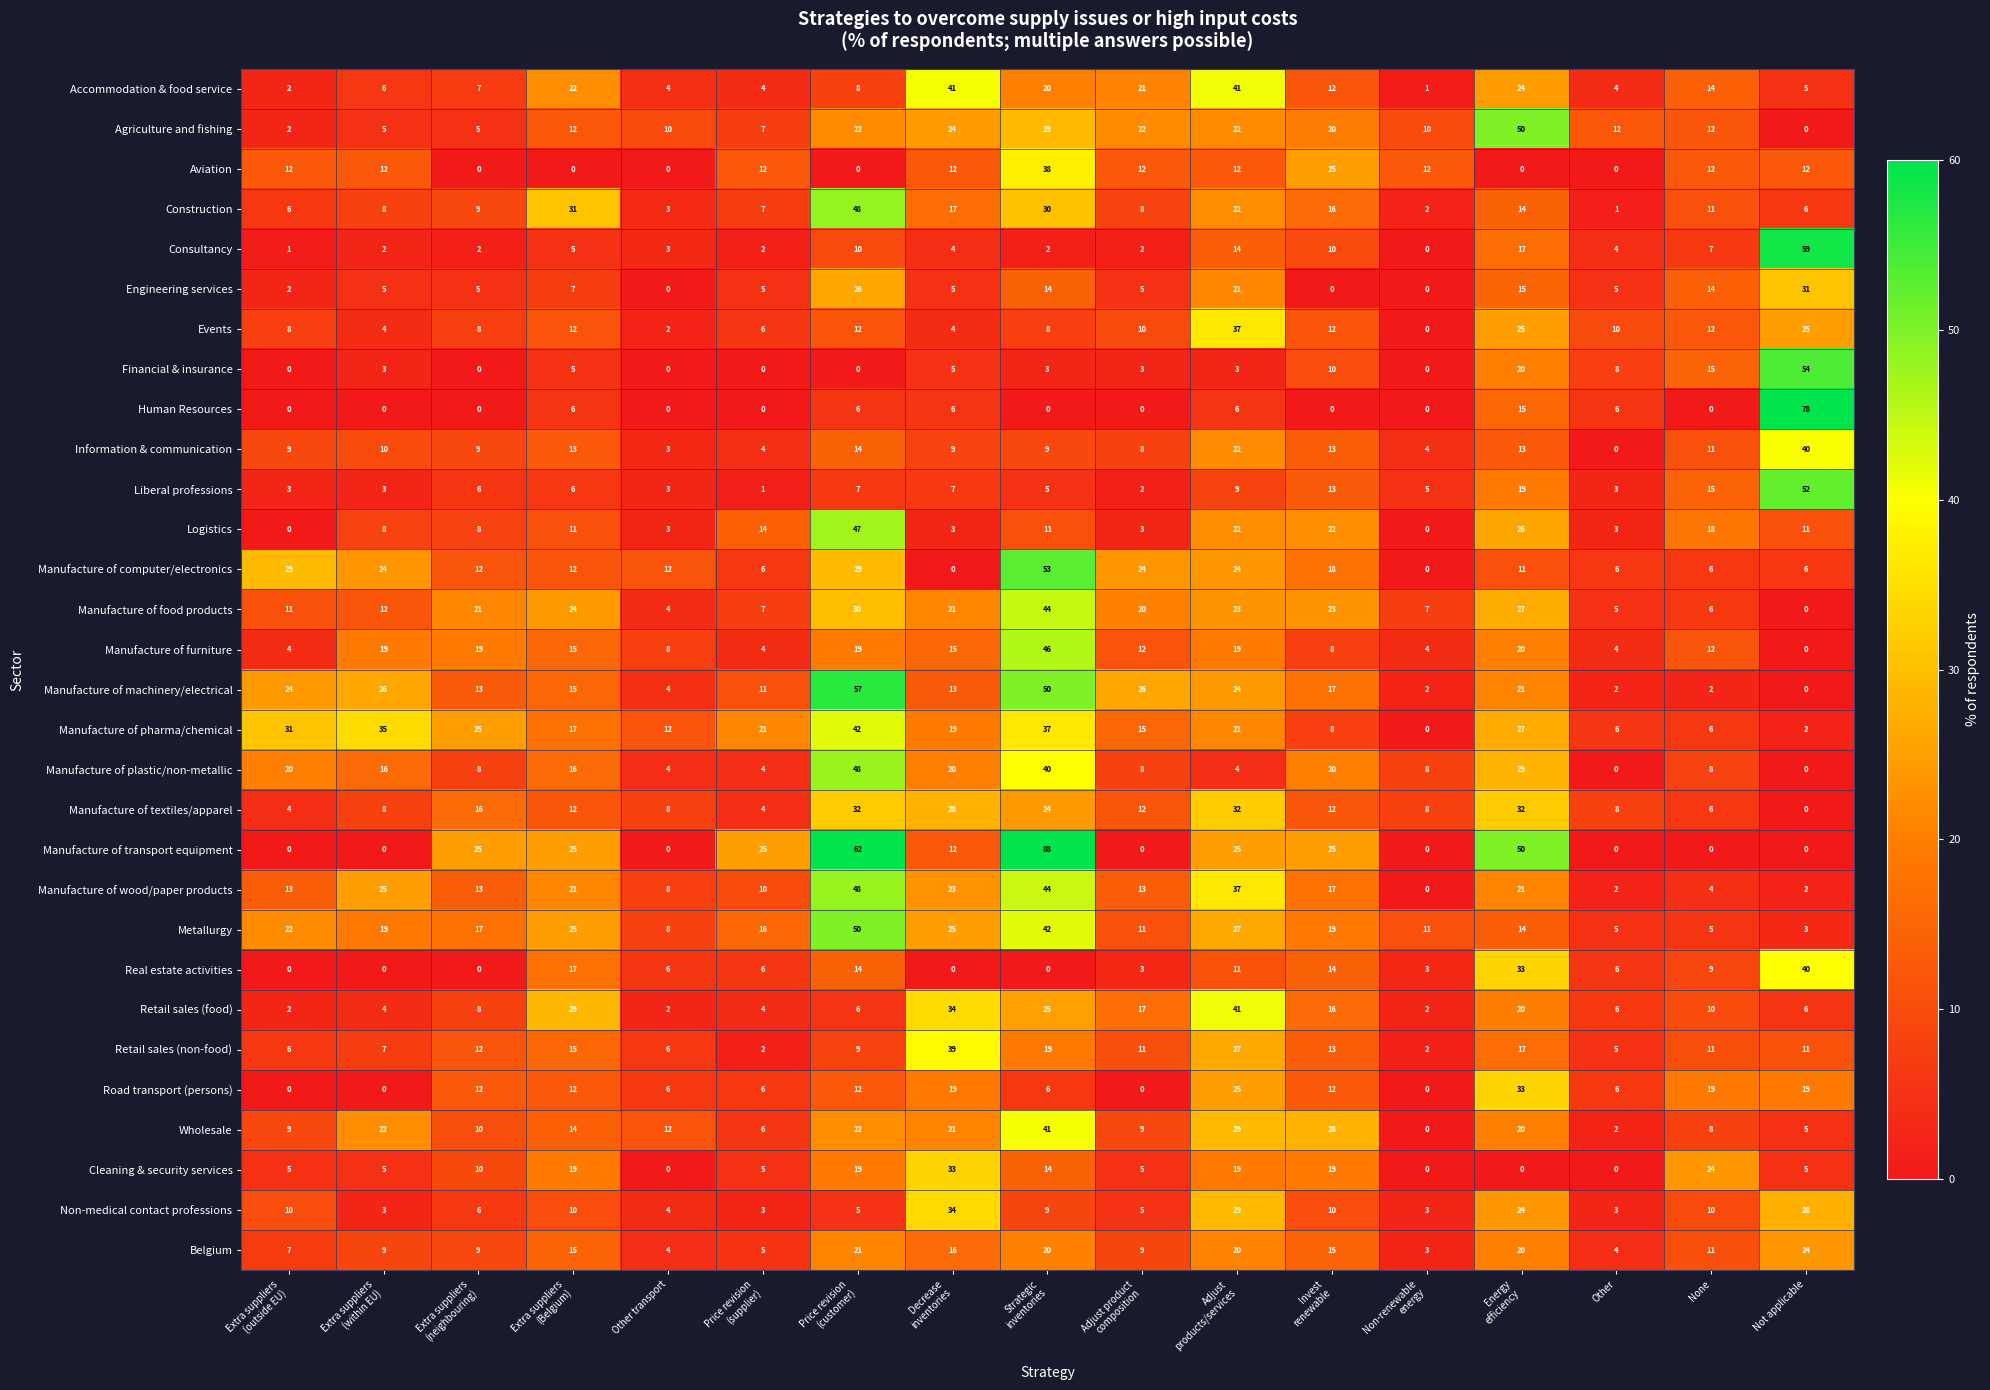

Which category has the highest value across all series?

Strategic
inventories